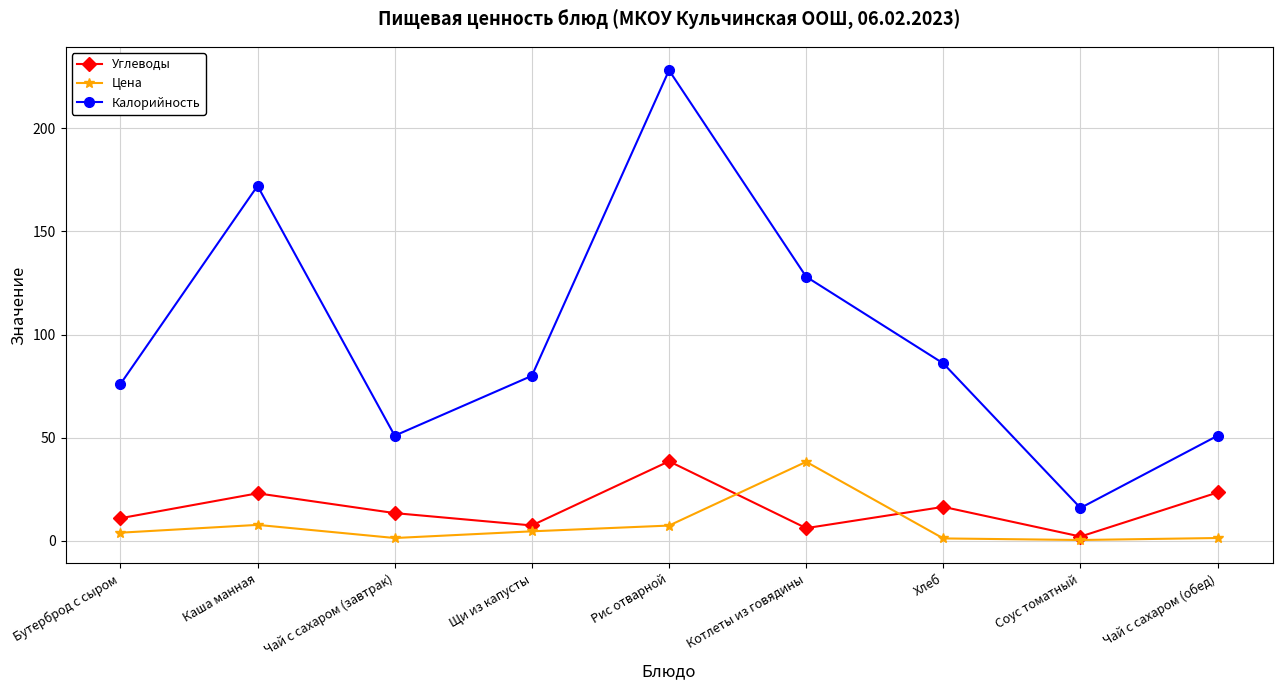

What is the label of the 3rd point from the right?

Хлеб